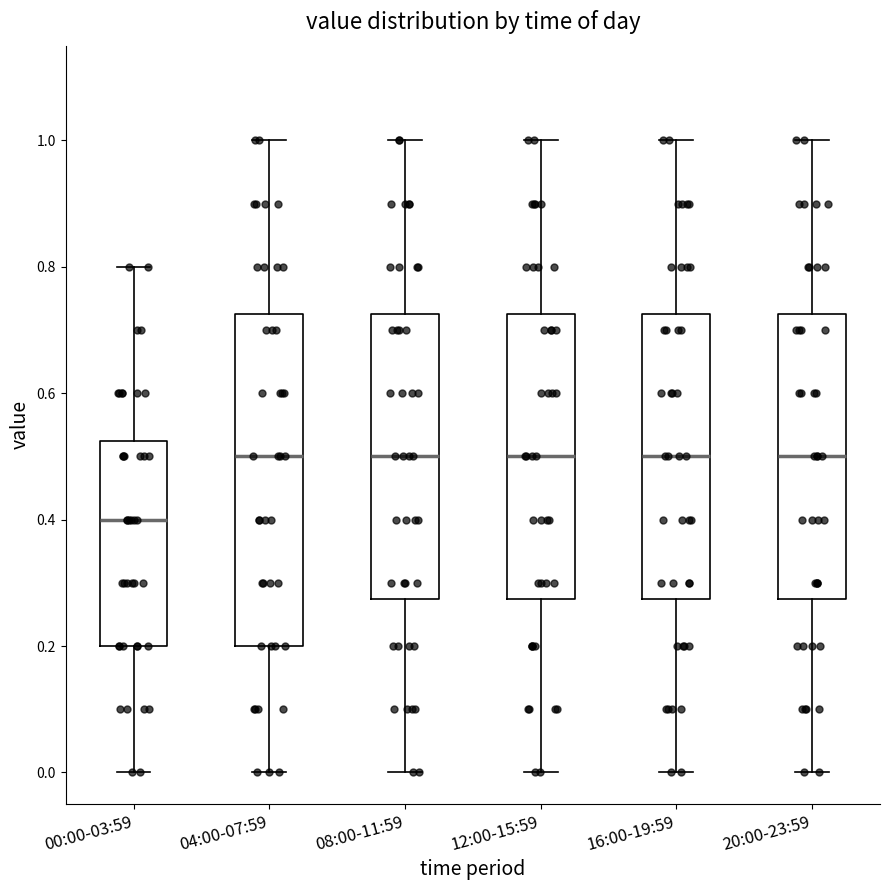

Reading left to right, read every box against the y-axis: the position of its median line, the range the box covers, and the ends of its whiskers. The values are not printed on the chart, so give them approximately, as read against the axis.

00:00-03:59: median 0.40, box 0.20 to 0.52, whiskers 0.00 to 0.80
04:00-07:59: median 0.50, box 0.20 to 0.72, whiskers 0.00 to 1.00
08:00-11:59: median 0.50, box 0.28 to 0.72, whiskers 0.00 to 1.00
12:00-15:59: median 0.50, box 0.28 to 0.72, whiskers 0.00 to 1.00
16:00-19:59: median 0.50, box 0.28 to 0.72, whiskers 0.00 to 1.00
20:00-23:59: median 0.50, box 0.28 to 0.72, whiskers 0.00 to 1.00